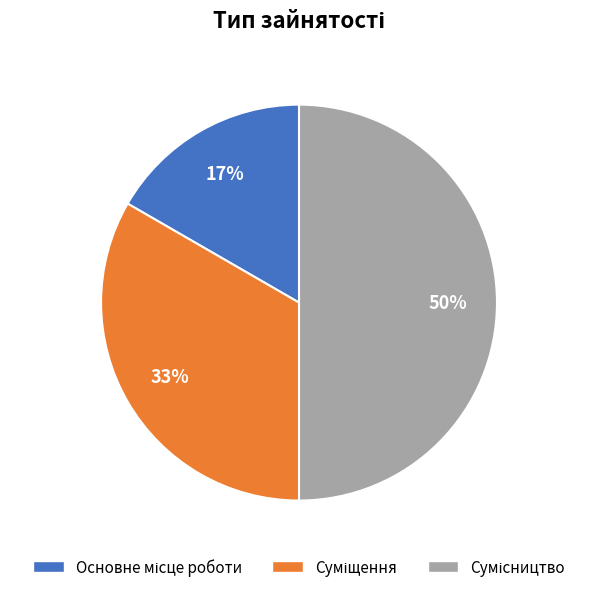

To the nearest percent, what is the average slice percentage?

33%